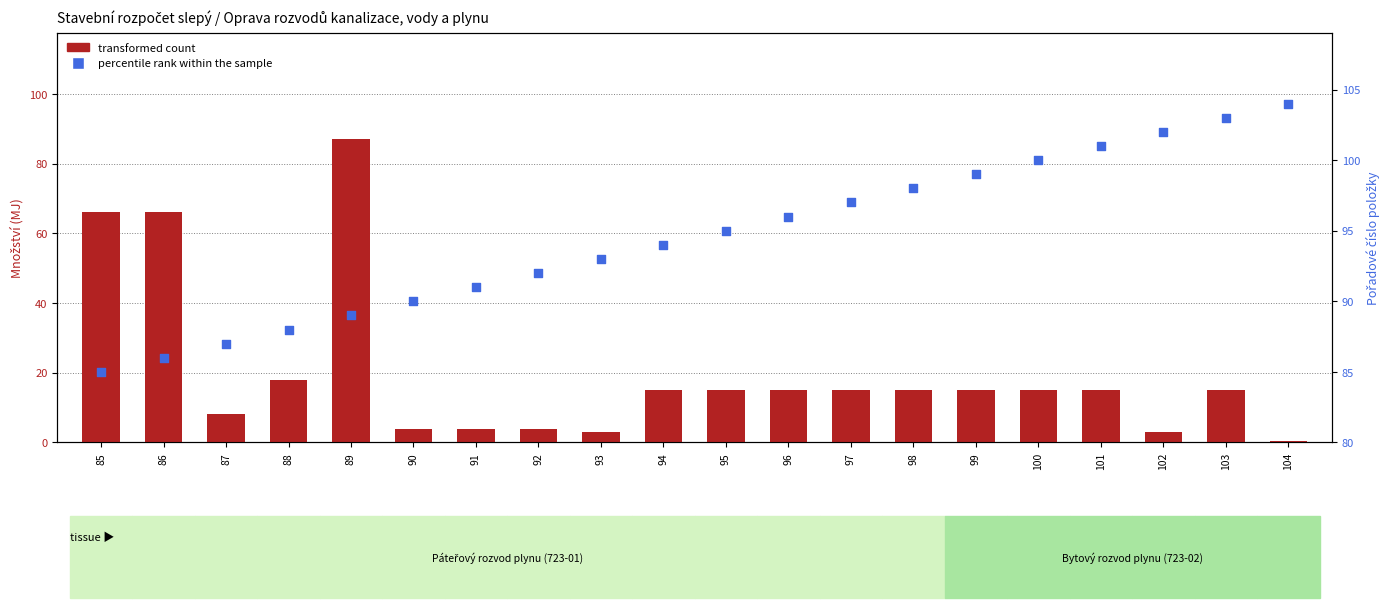

What is the total value across all series at 104?

104.3